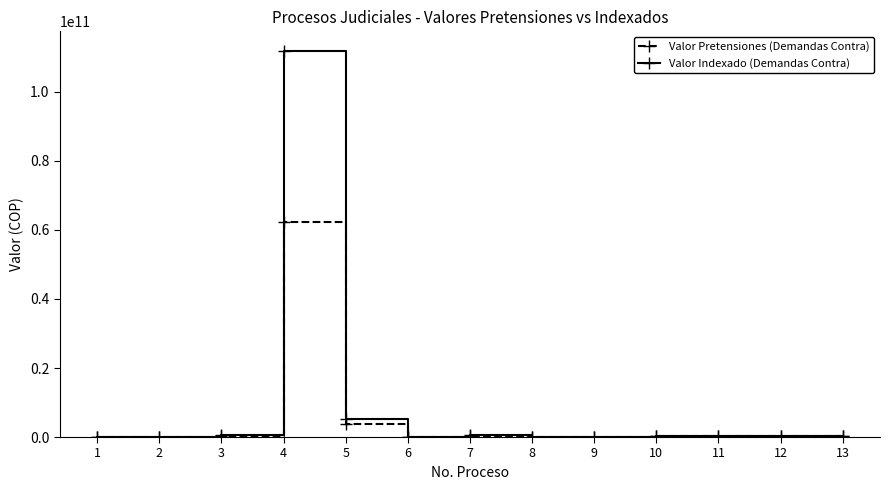

True or false: Valor Indexado (Demandas Contra) has more than 0 points higher than both neighbors.

True